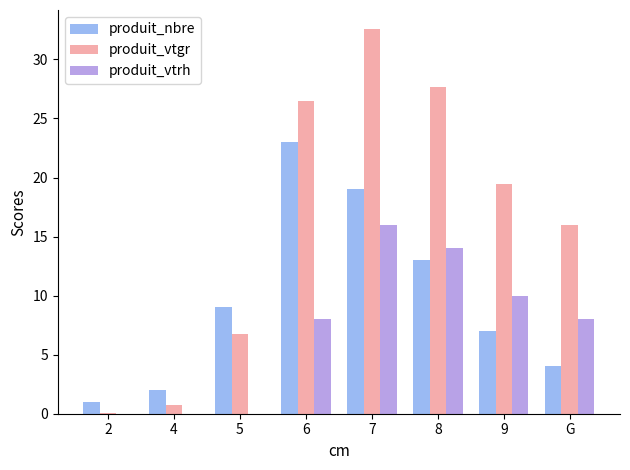

What is the approximate value of produit_nbre at 5?

9.0